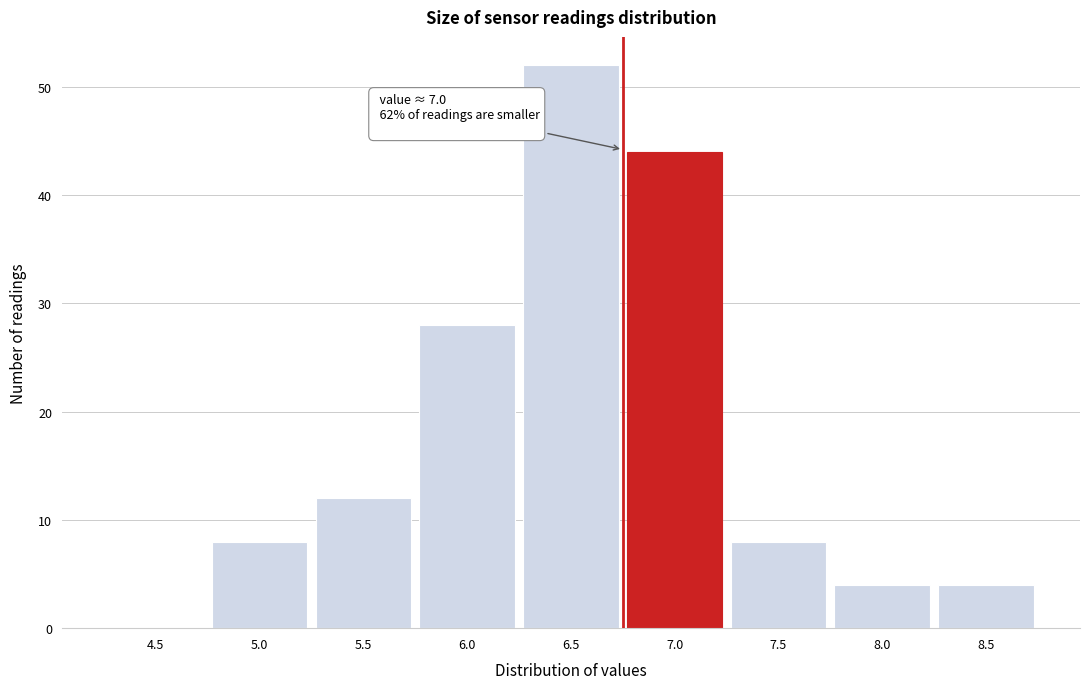

Reading right to left, transcribe all the data shown in this chart.

8.5=4	8.0=4	7.5=8	7.0=44	6.5=52	6.0=28	5.5=12	5.0=8	4.5=0